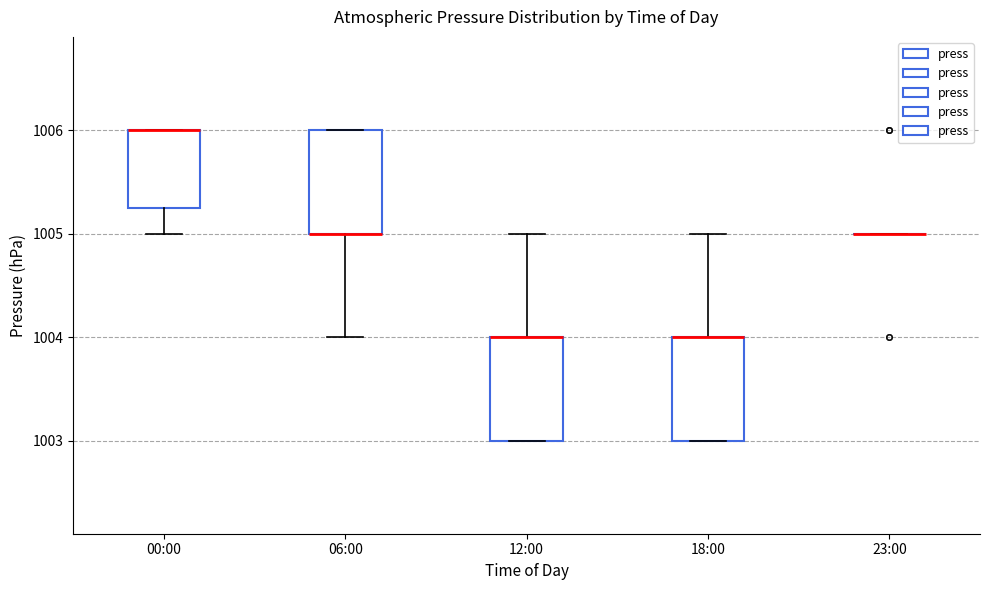

Reading left to right, transcribe this box plot: for each box, give where its median line is, the range the box spans, and where its two whiskers end, as read against the y-axis. The values are not printed on the chart, so give them approximately, as read against the axis.

00:00: median 1006.0 (drawn on the box's upper edge), box 1005.3 to 1006.0, whiskers 1005.0 to 1006.0
06:00: median 1005.0 (drawn on the box's lower edge), box 1005.0 to 1006.0, whiskers 1004.0 to 1006.0
12:00: median 1004.0 (drawn on the box's upper edge), box 1003.0 to 1004.0, whiskers 1003.0 to 1005.0
18:00: median 1004.0 (drawn on the box's upper edge), box 1003.0 to 1004.0, whiskers 1003.0 to 1005.0
23:00: box collapsed to a line at 1005.0, whiskers 1005.0 to 1005.0